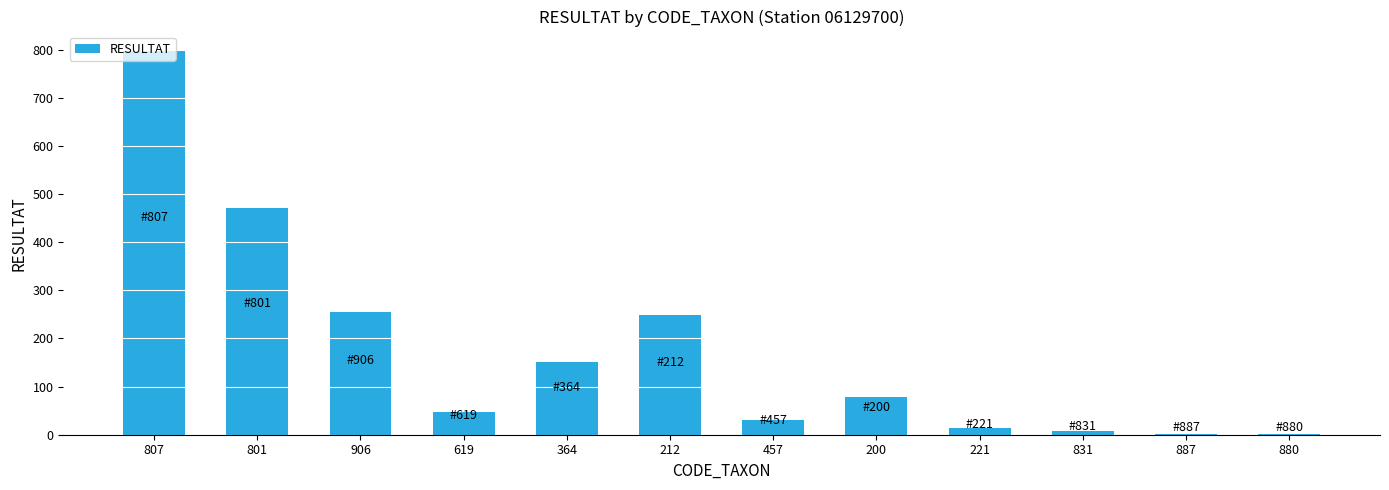

Between 807 and 364, which is larger?

807